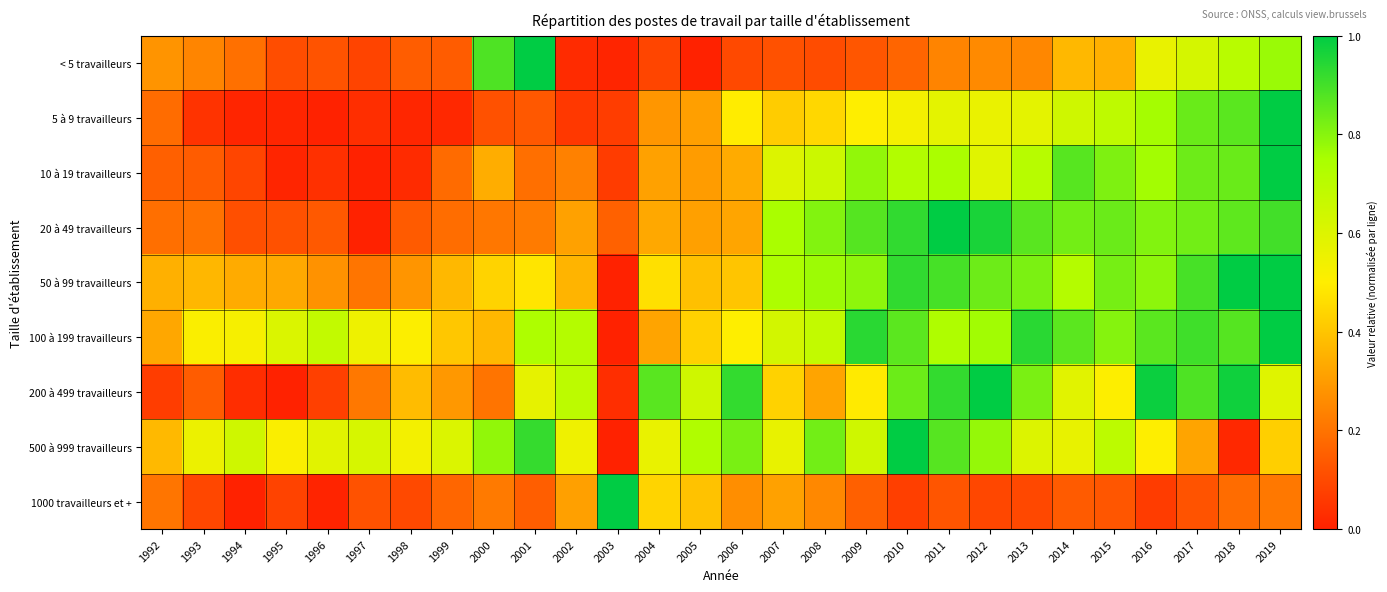

How many series are shown in this chart?

9